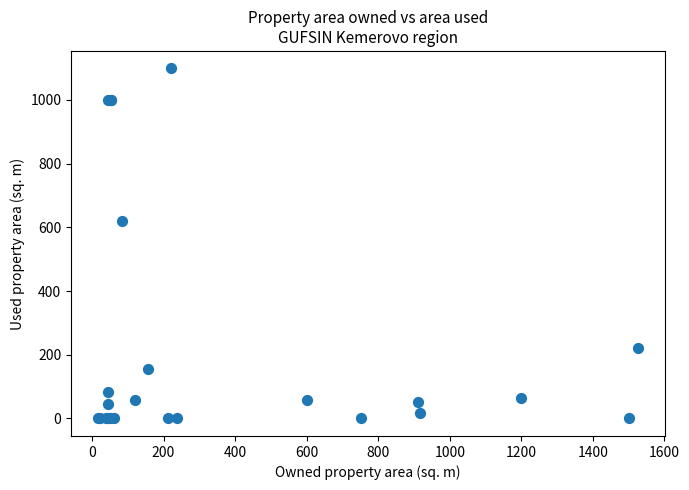

What Y value in the scatter plot is closest to 549?

620.0